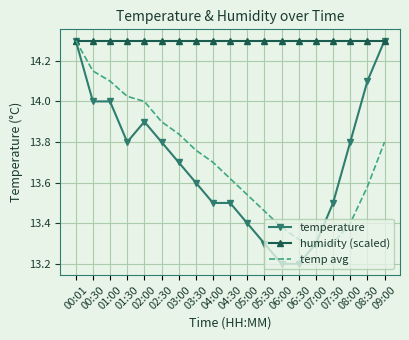

What is the lowest value of the humidity (scaled) series?

14.3